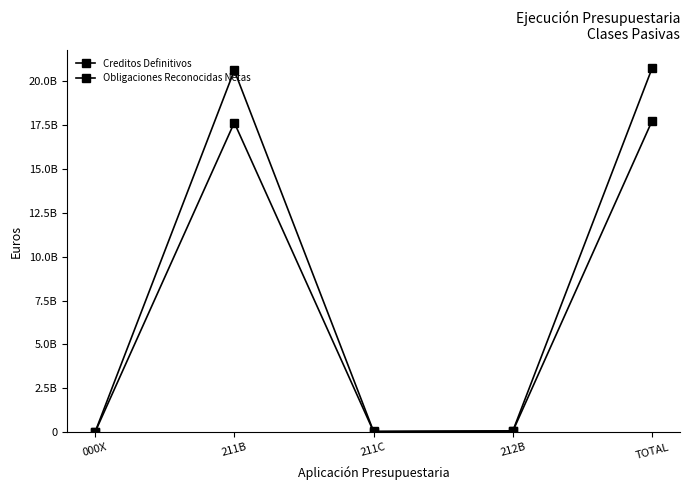

Rank the categories by Obligaciones Reconocidas Netas value from lowest to highest.

000X, 211C, 212B, 211B, TOTAL